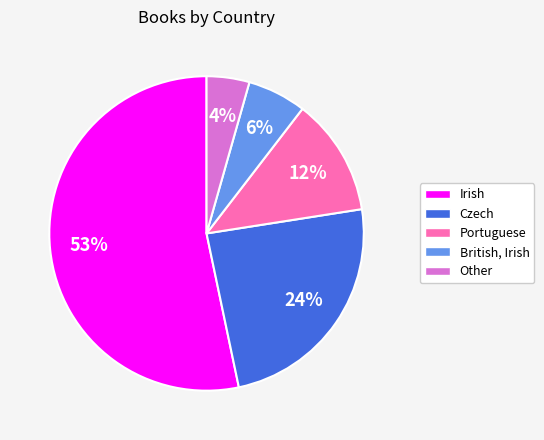

Approximately how many times larger is the value at Irish compared to Czech?

2.2